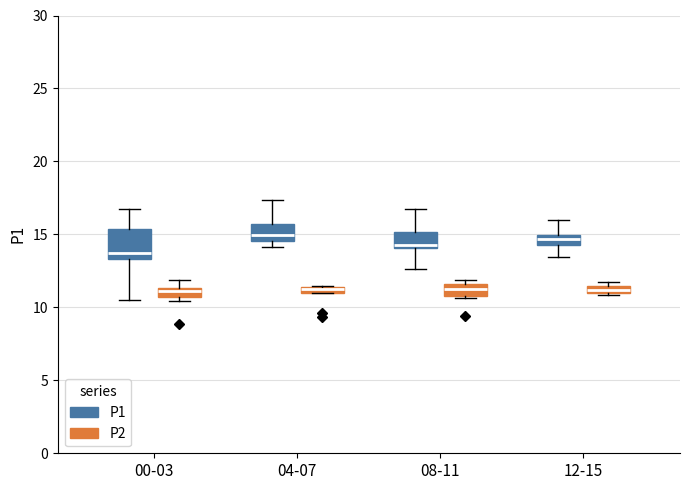

Which box is the tallest, from its lower edge to its upper edge?

00-03 (P1)